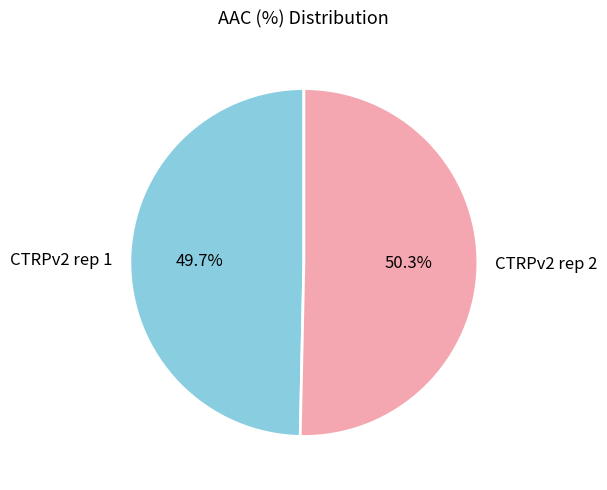

Combined, what portion of the pie is CTRPv2 rep 2 and CTRPv2 rep 1?

100.0%